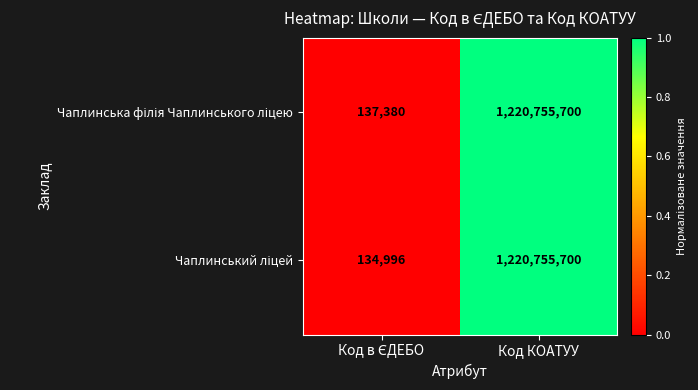

At which category does the chart reach its peak across all series?

Код КОАТУУ